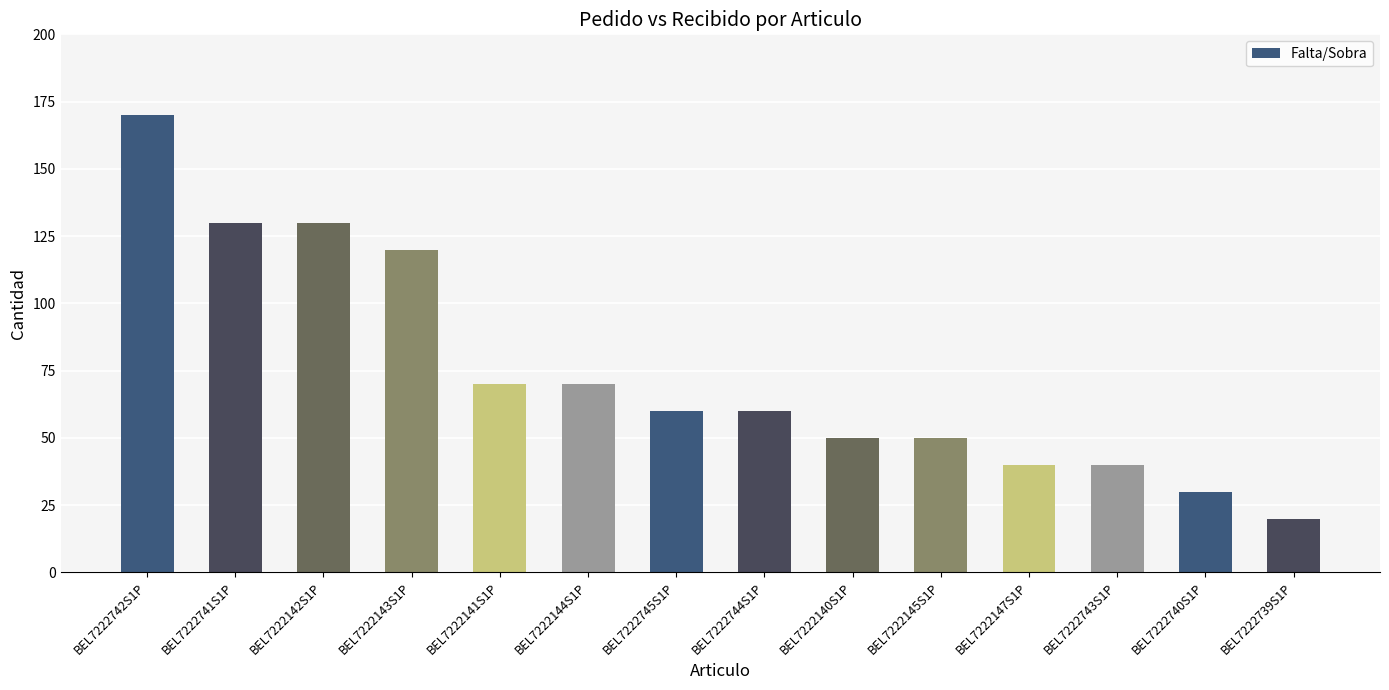

How many bars are there in total?

14